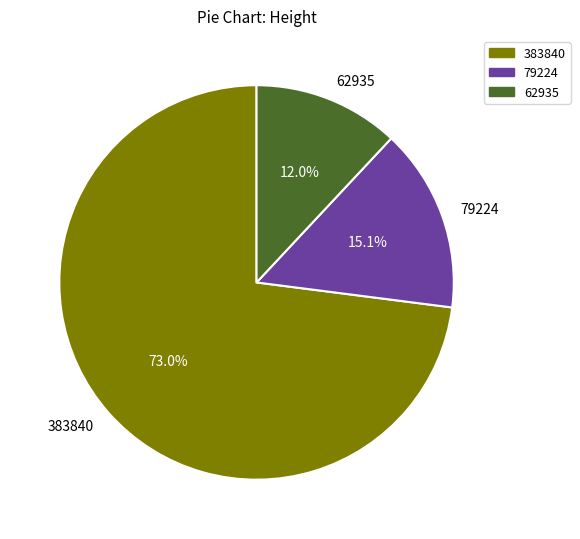

What is the largest slice in the pie chart?

383840